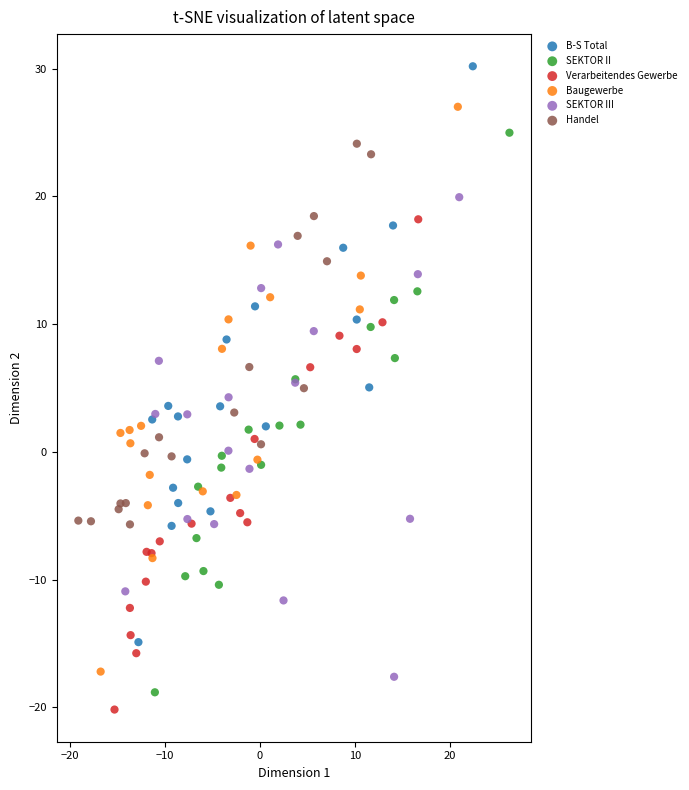

What are all the series names shown in the legend?

B-S Total, SEKTOR II, Verarbeitendes Gewerbe, Baugewerbe, SEKTOR III, Handel